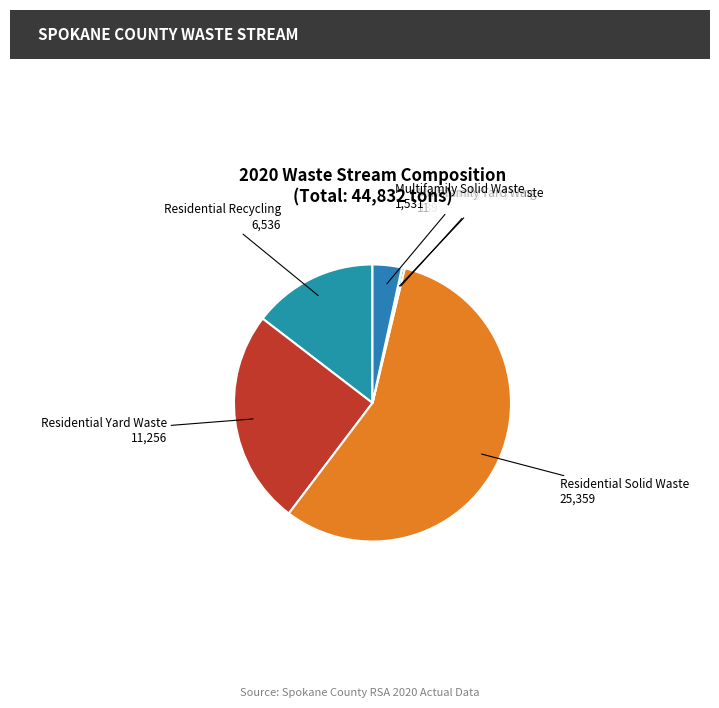

Is the sum of Residential Yard Waste and Residential Recycling greater than half?

No